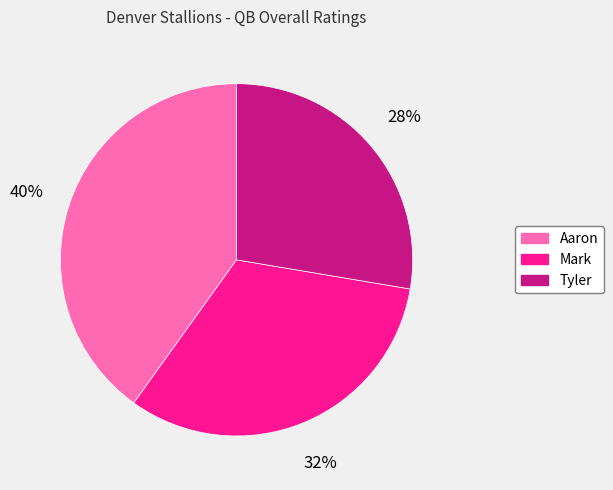

Is it true that Tyler is 28% of the pie?

True